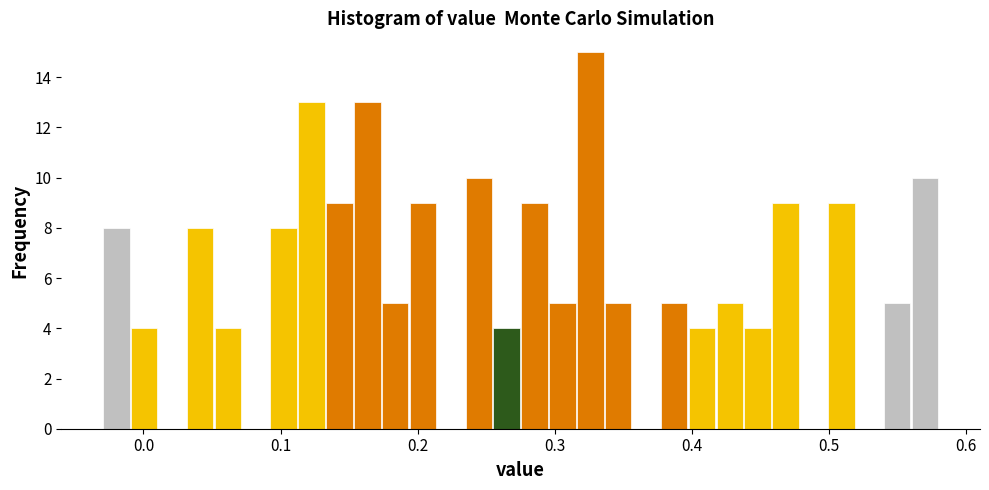

Around what value on the x-axis is the tallest bar? Give the approximate position of its centre, as read against the axis.

0.33